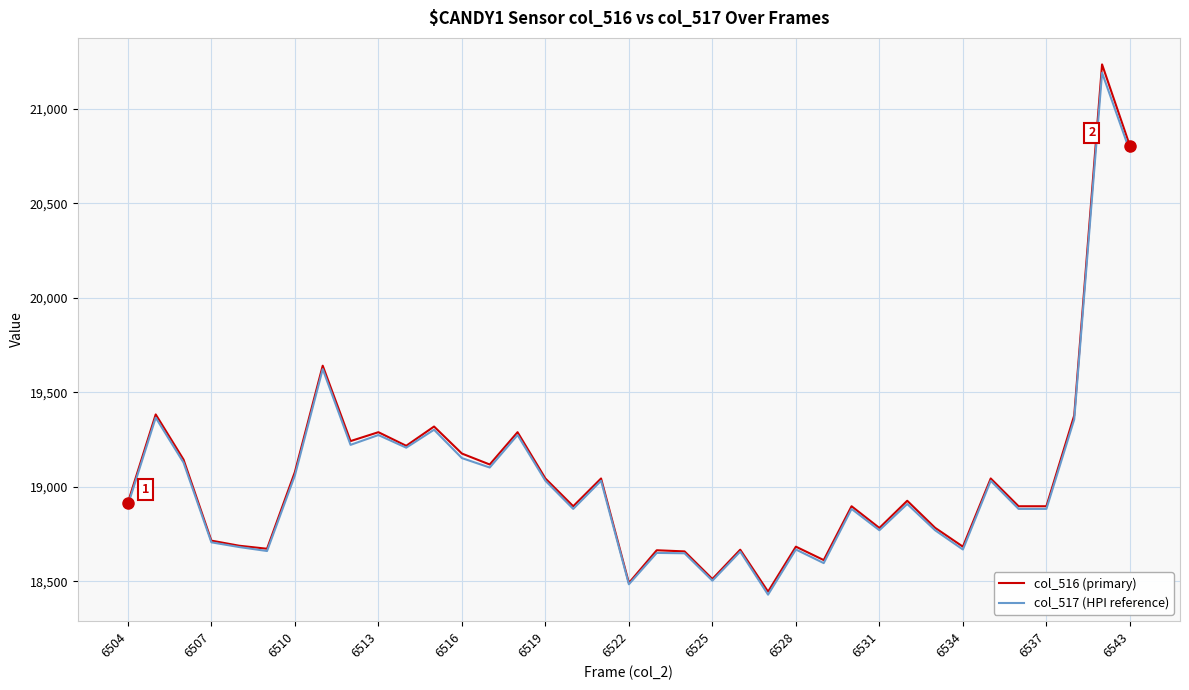

Which series has the largest range (max minus min)?

col_516 (primary)